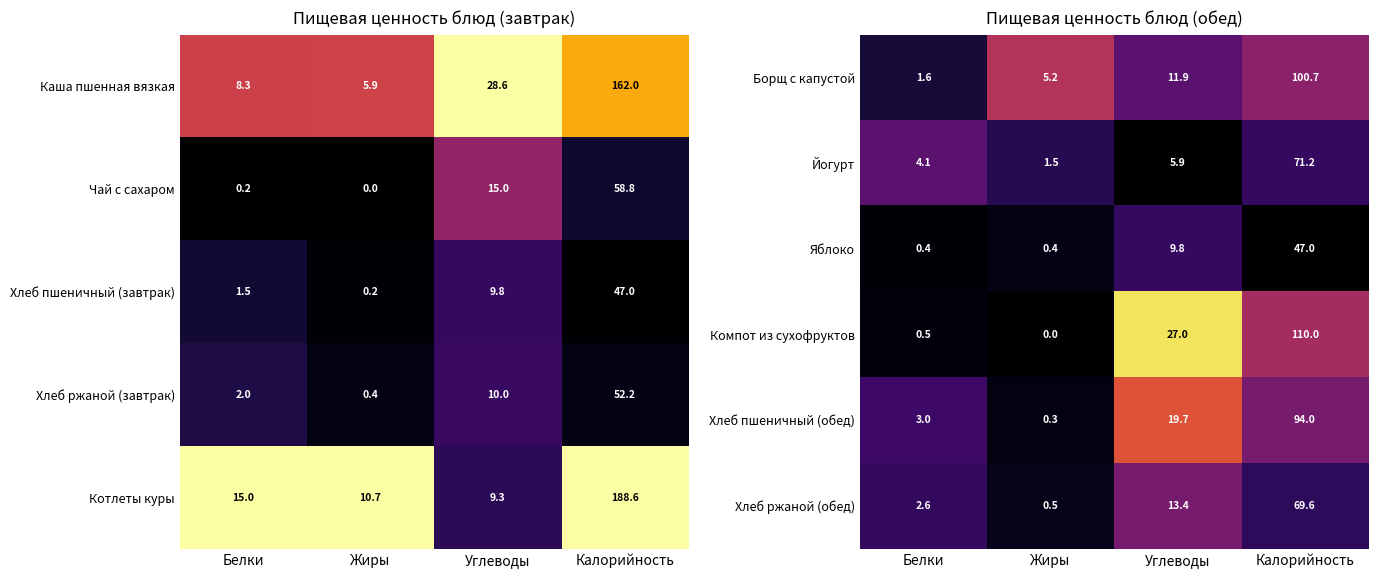

List the labels in order of Хлеб пшеничный (обед) value, smallest first.

Жиры, Белки, Углеводы, Калорийность